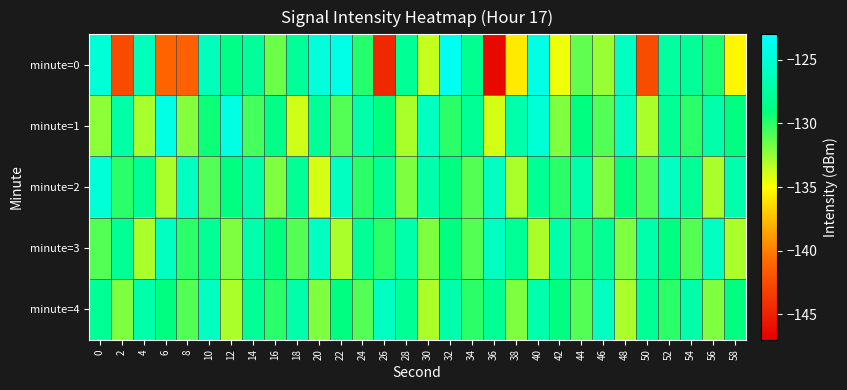

What is the total value across all series at 6?

-653.4